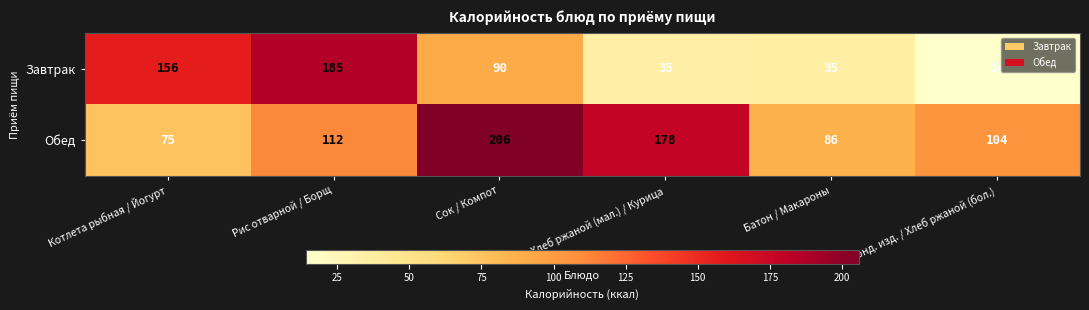

At how many categories does at least one series exceed 204?

1